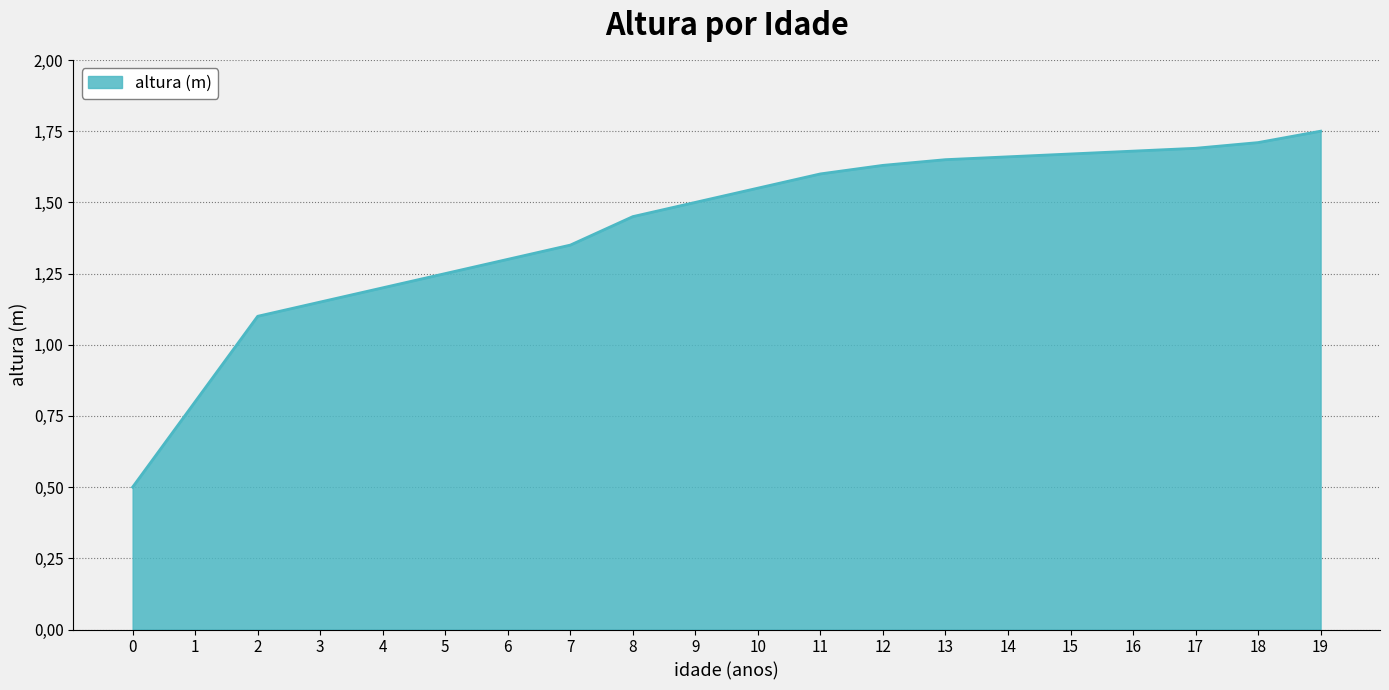

What is the value of the 6th point from the left?

1.2